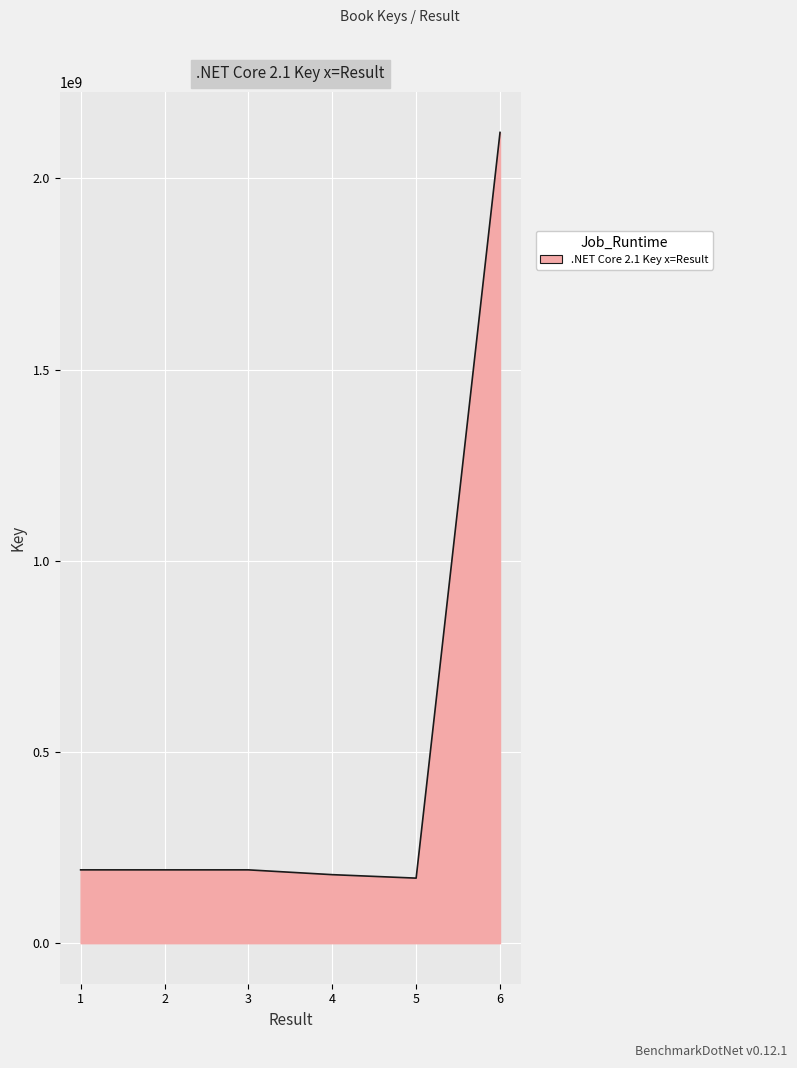

What is the ratio of the value at 4 to the value at 2?

0.9